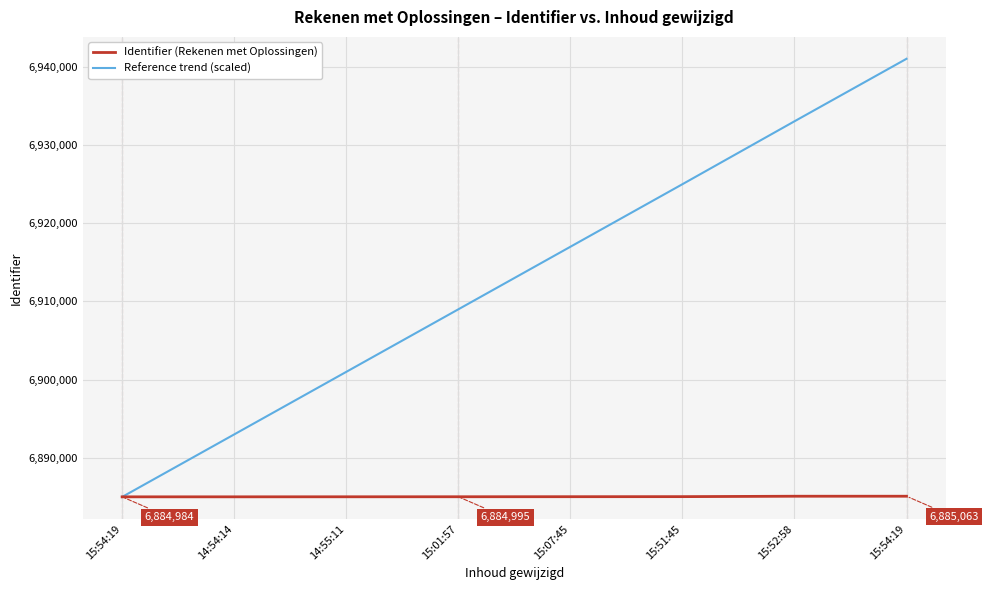

How many intersections are there between Reference trend (scaled) and Identifier (Rekenen met Oplossingen)?

1